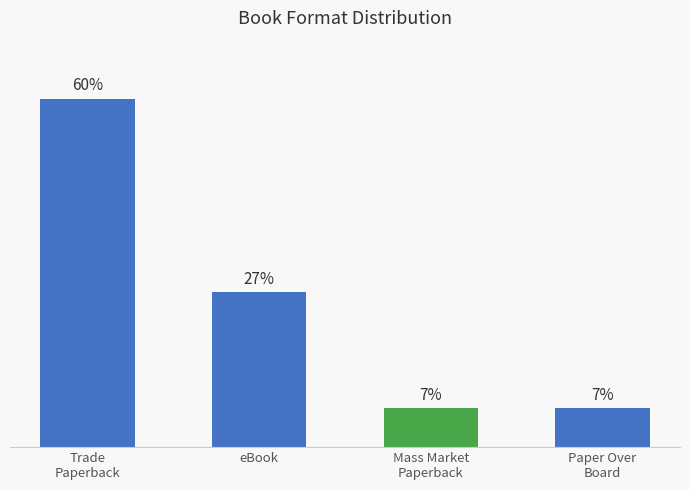

Does the chart contain any negative values?

No